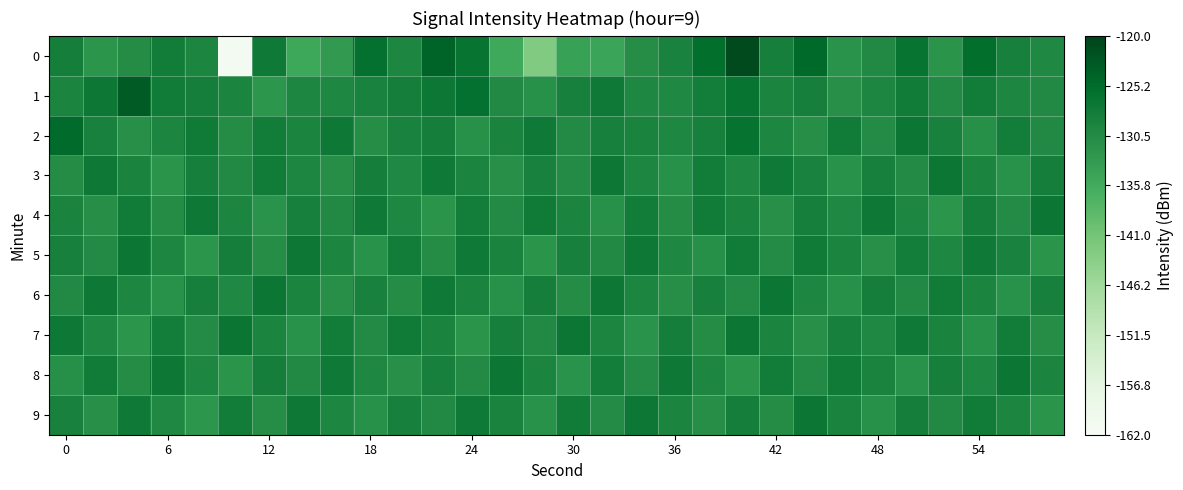

What is the smallest value displayed?

-160.9